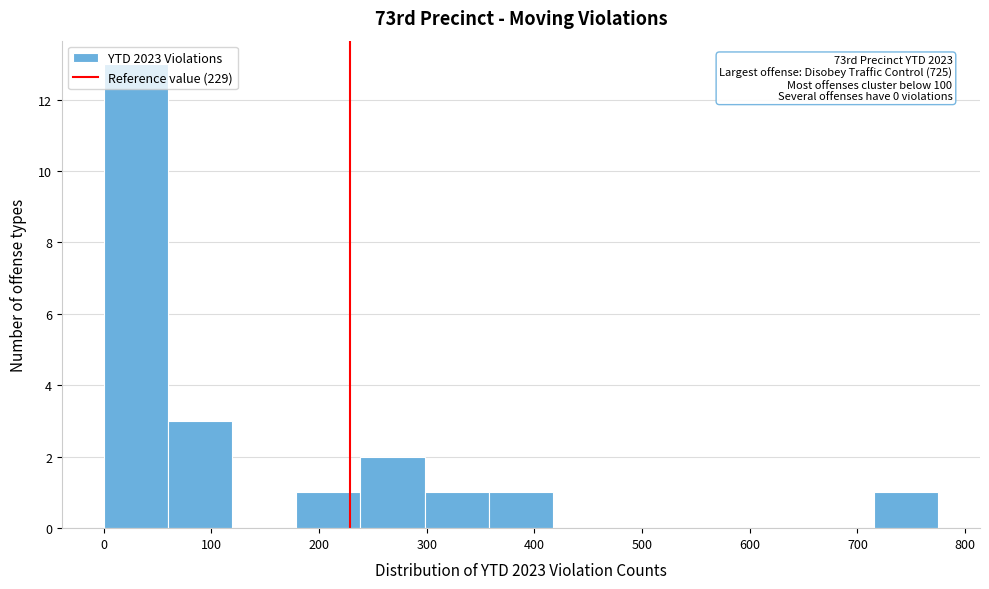

Which range on the x-axis has the tallest bar?

0 to 60